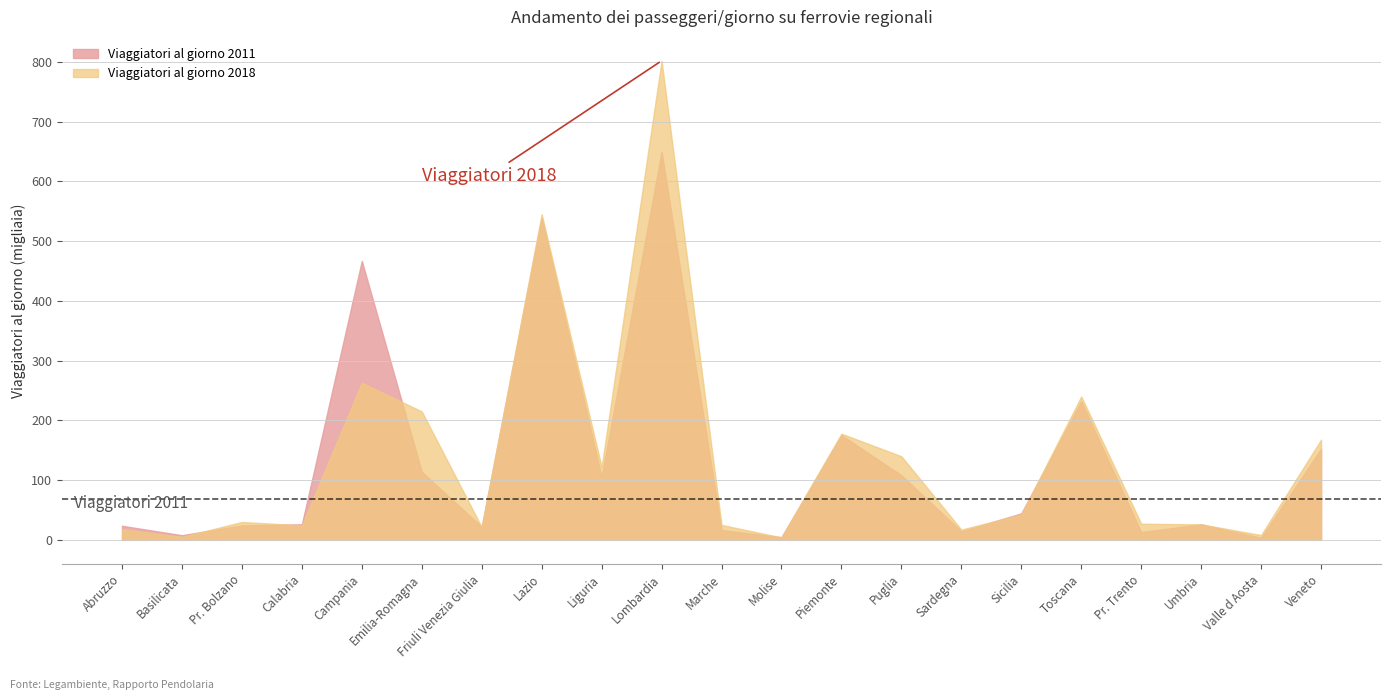

True or false: Viaggiatori al giorno 2011 and Viaggiatori al giorno 2018 intersect in this chart.

True